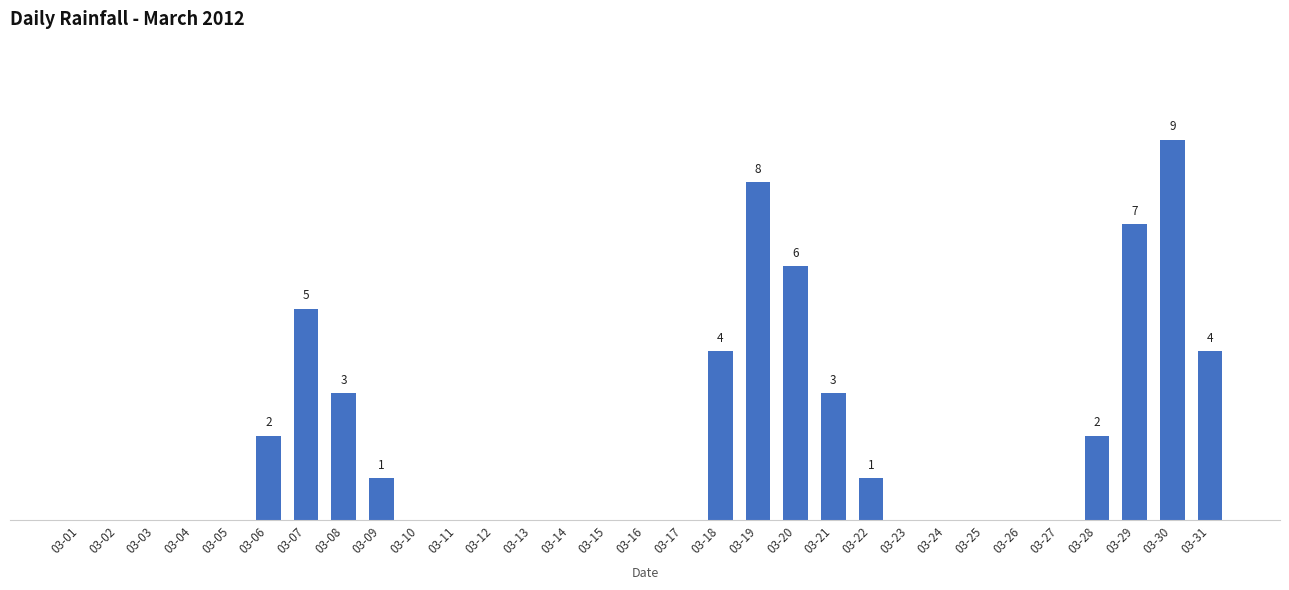

List the labels in order of value, smallest first.

03-01, 03-02, 03-03, 03-04, 03-05, 03-10, 03-11, 03-12, 03-13, 03-14, 03-15, 03-16, 03-17, 03-23, 03-24, 03-25, 03-26, 03-27, 03-09, 03-22, 03-06, 03-28, 03-08, 03-21, 03-18, 03-31, 03-07, 03-20, 03-29, 03-19, 03-30